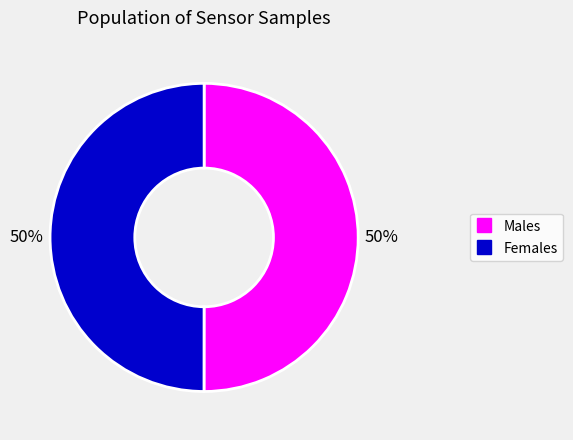

How many slices are in this pie chart?

2